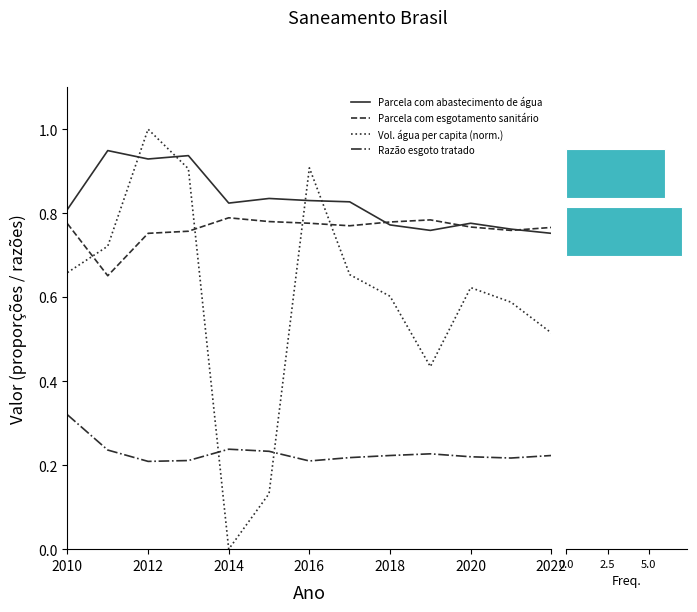

What is the difference between the maximum and minimum values in the Razão esgoto tratado series?

0.1